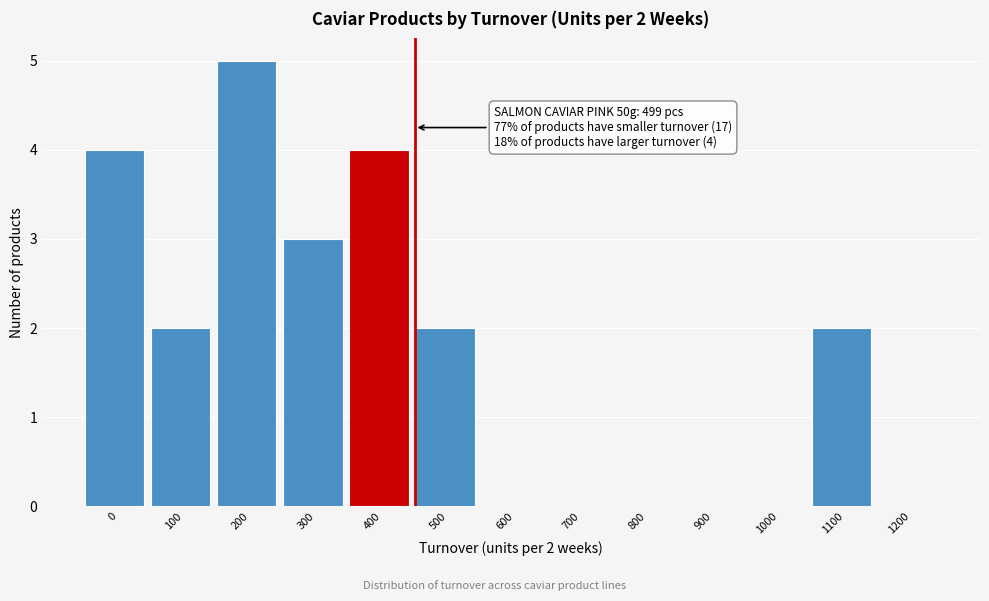

Reading right to left, what are all the values shown in this chart?

1200=0	1100=2	1000=0	900=0	800=0	700=0	600=0	500=2	400=4	300=3	200=5	100=2	0=4